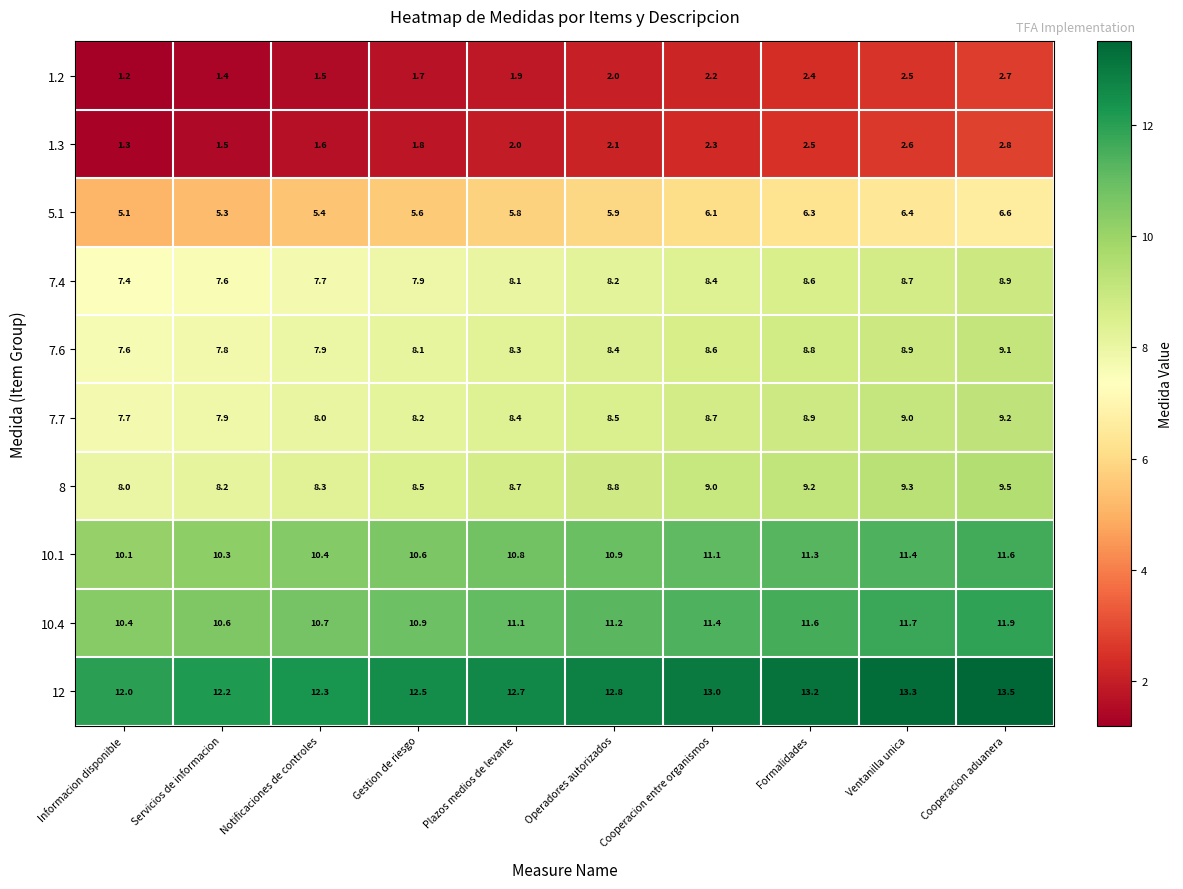

What is the spread (max minus min) of values at Cooperacion aduanera?

10.8